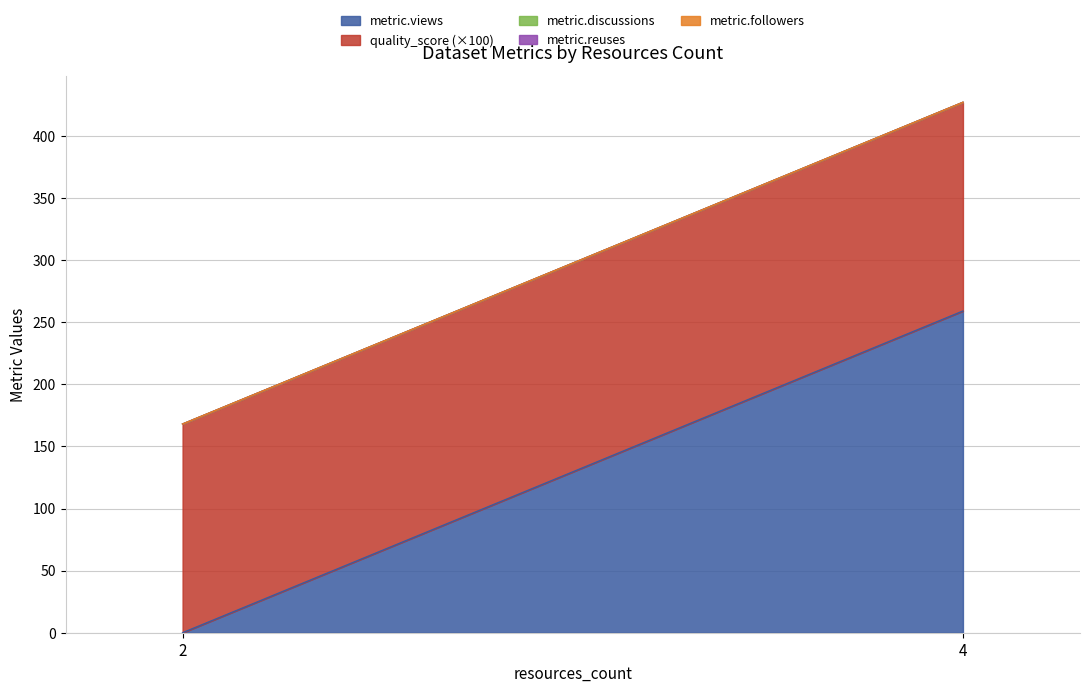

Which category has the highest value across all series?

4